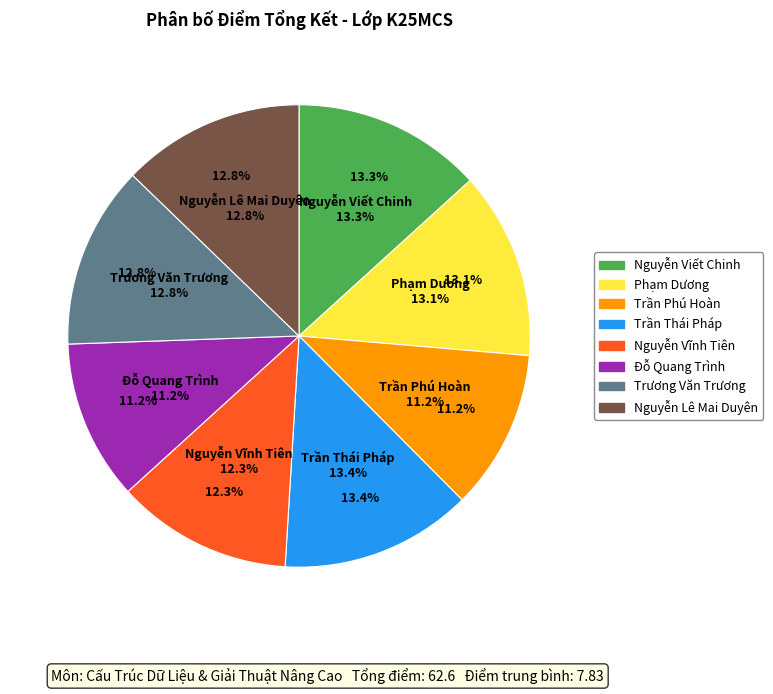

To the nearest percent, what is the difference between the largest and smallest slice percentages?

2%